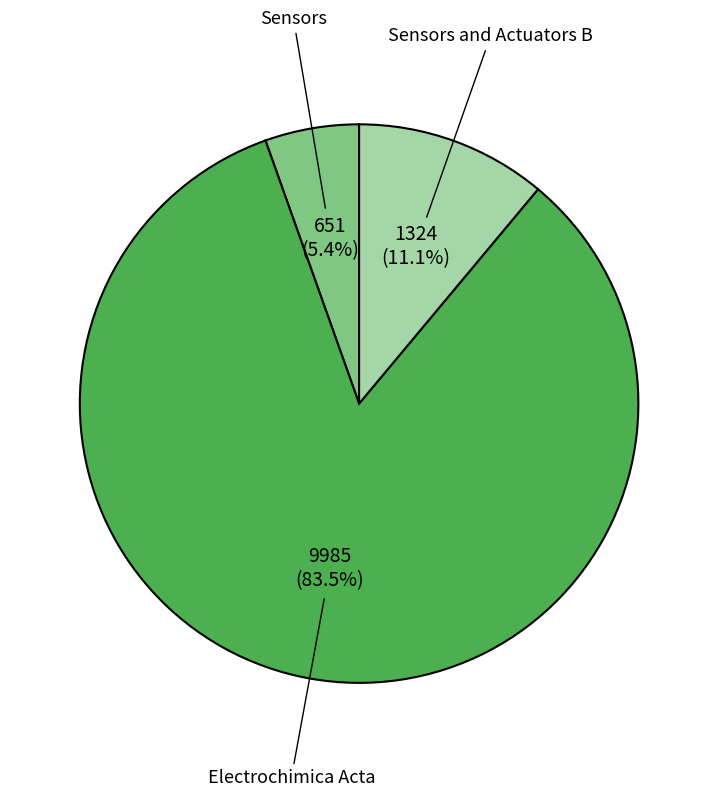

Is there a majority slice in this chart?

Yes